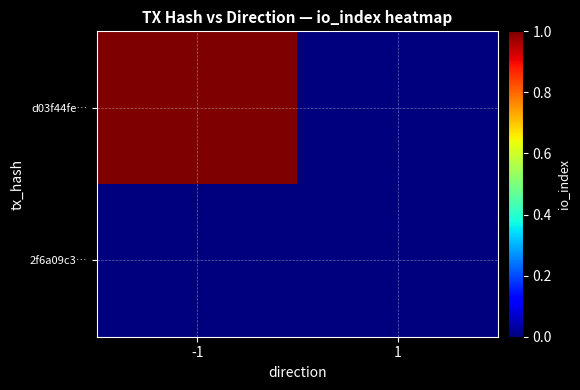

Which has a higher value, 1 or -1?

-1